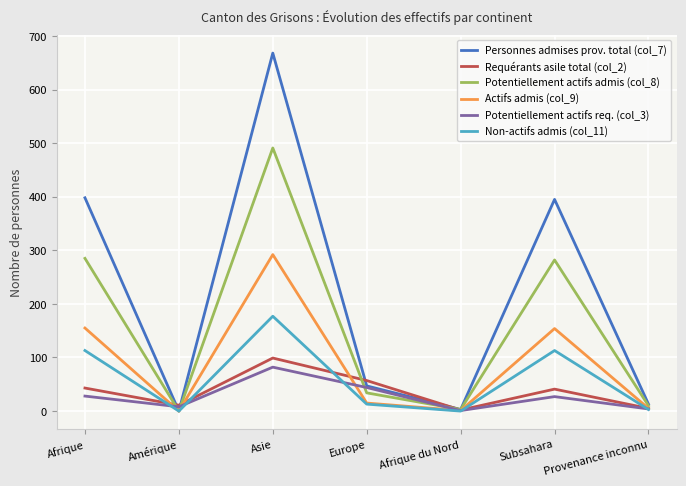

True or false: Actifs admis (col_9) has a value of 15 at Europe.

True